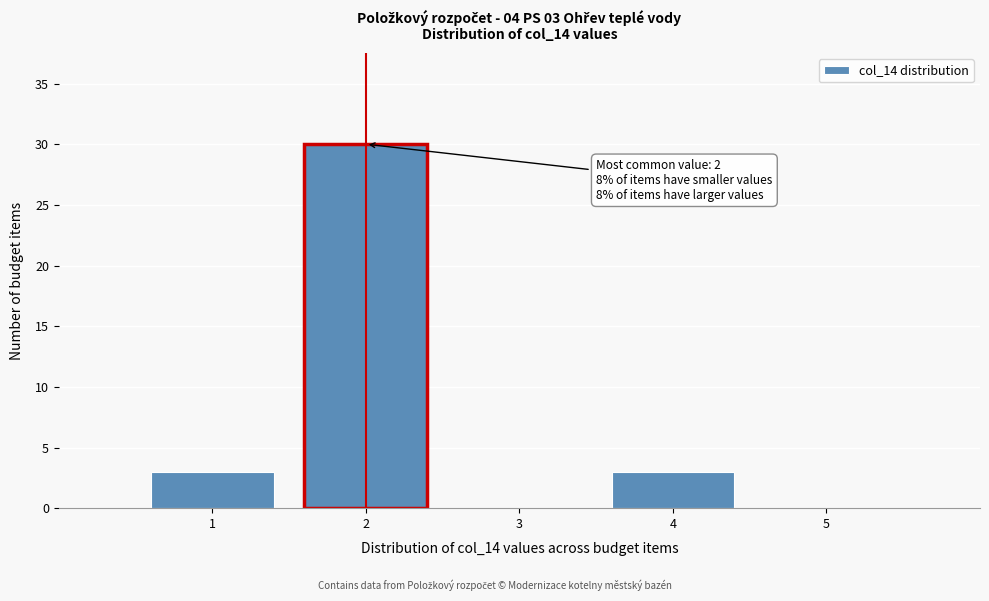

Over which range of the x-axis is the bar tallest?

1.5 to 2.5